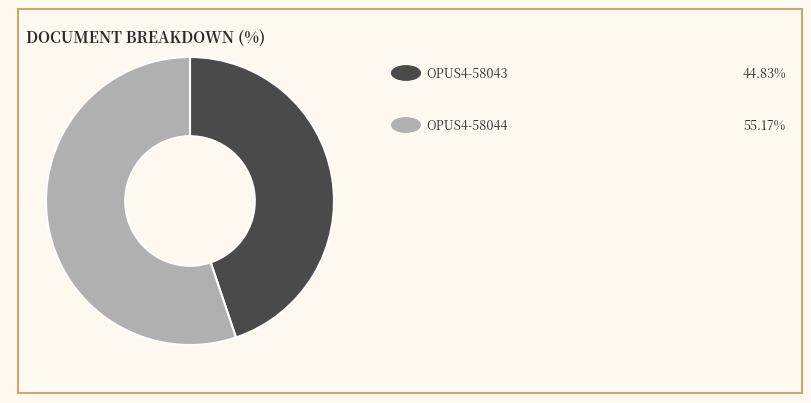

Is there any slice that represents more than half of the pie?

Yes